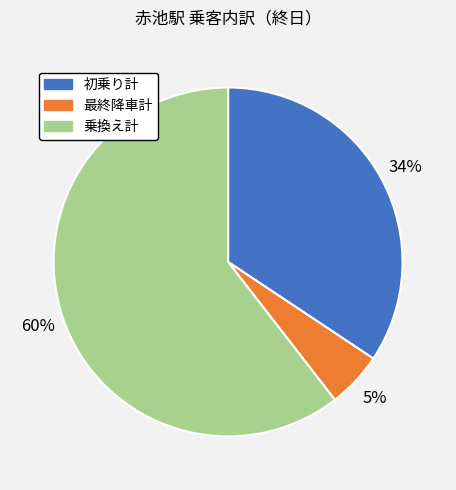

Rank the categories by value from highest to lowest.

乗換え計, 初乗り計, 最終降車計